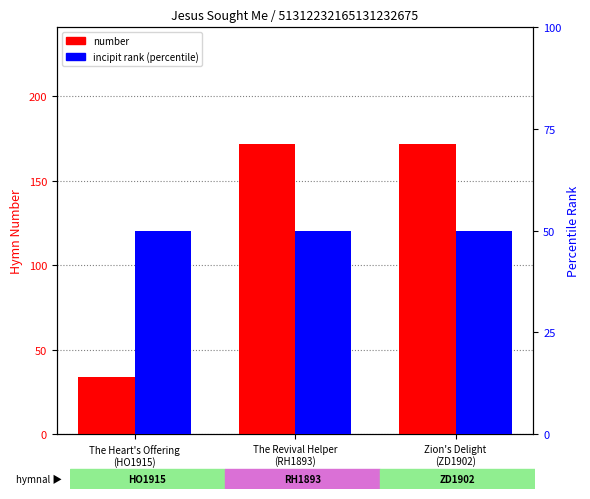

What is the total value across all series at The Revival Helper
(RH1893)
Frank Nielson?

222